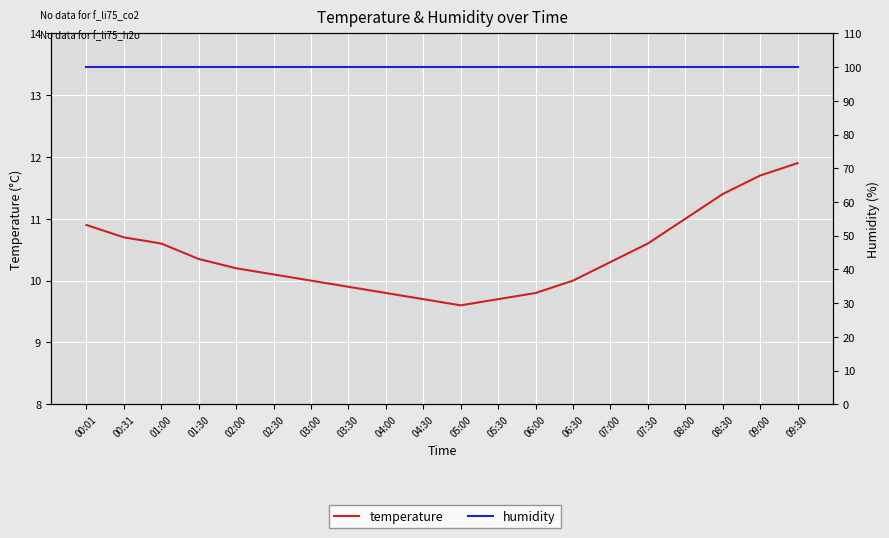

Is this an area chart (filled region under the line)?

No